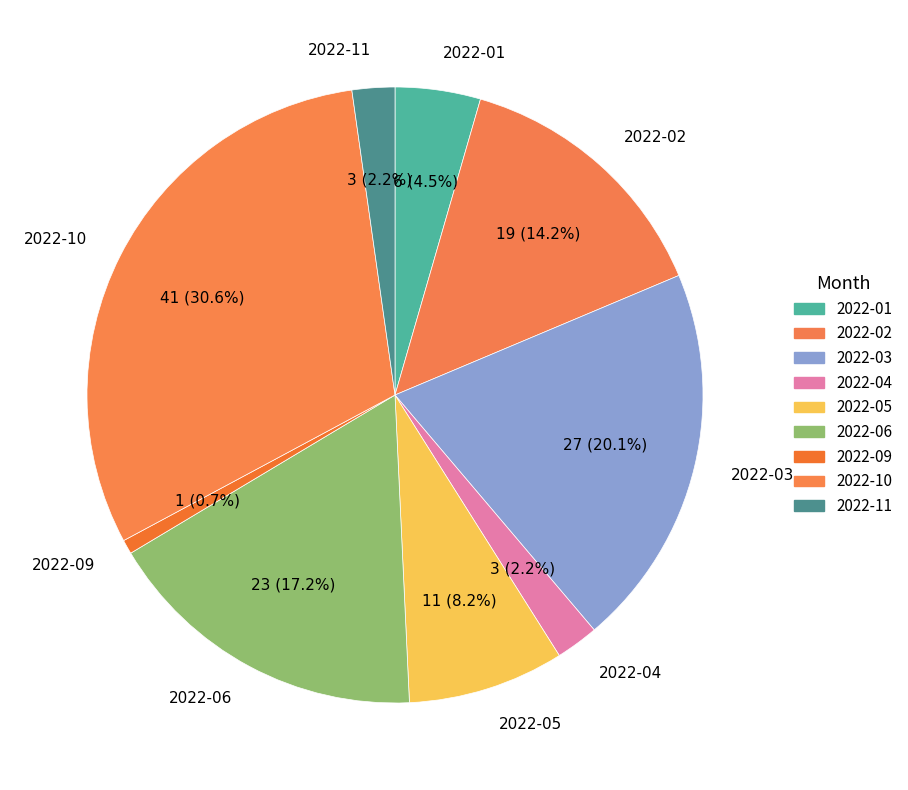

What percentage is the 2022-11 slice, to the nearest percent?

2%